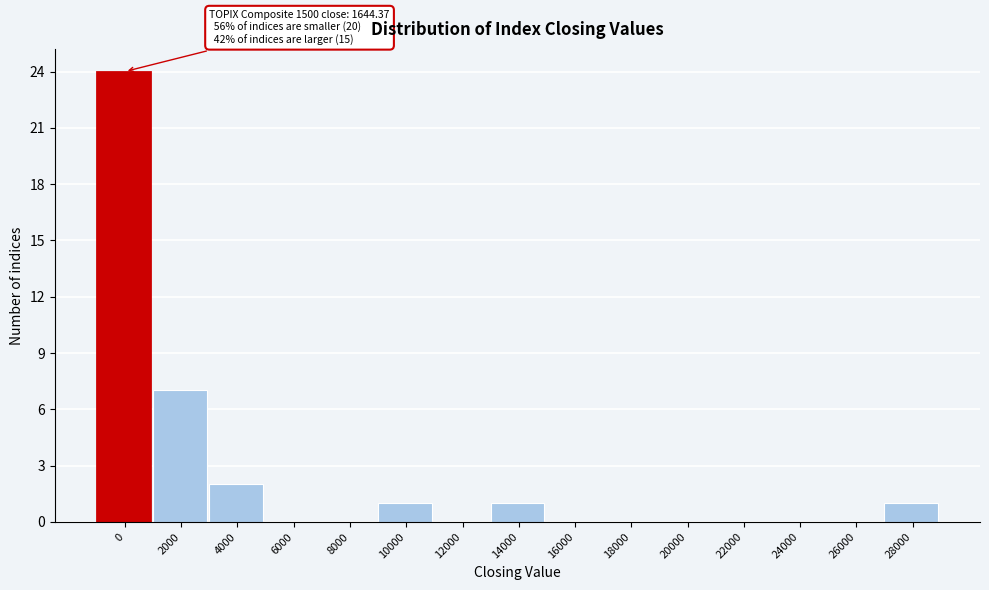

Reading left to right, extract all data points from this chart.

0=24	2000=7	4000=2	6000=0	8000=0	10000=1	12000=0	14000=1	16000=0	18000=0	20000=0	22000=0	24000=0	26000=0	28000=1